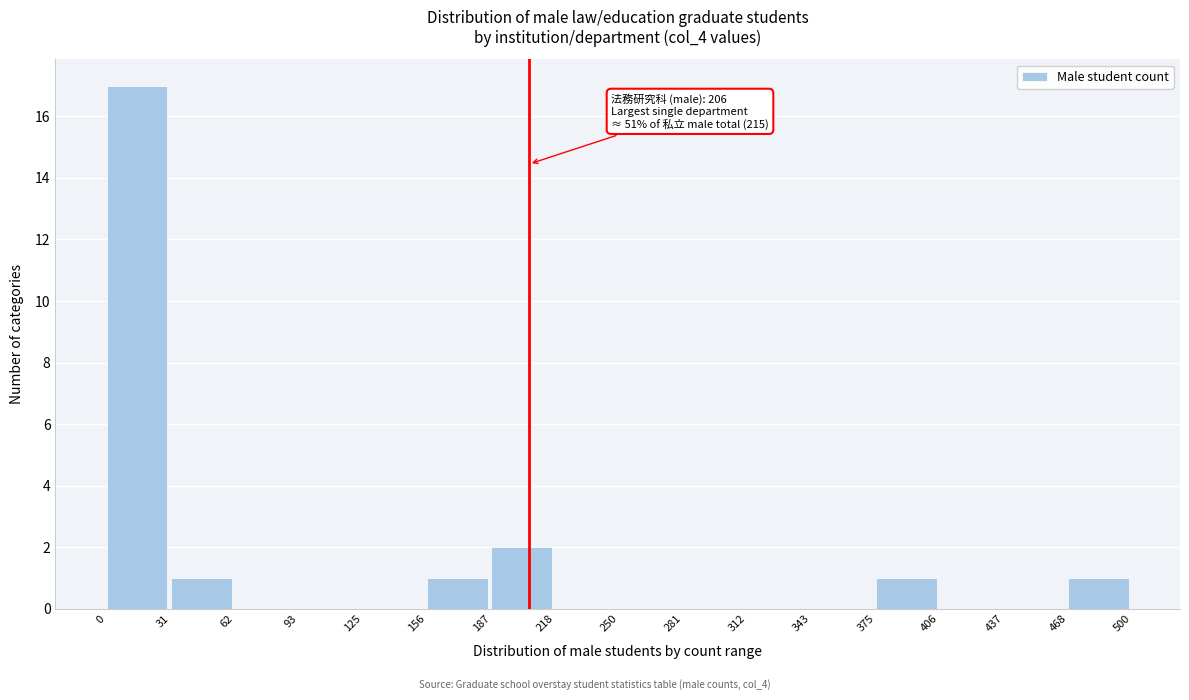

Which range on the x-axis has the tallest bar?

0 to 31